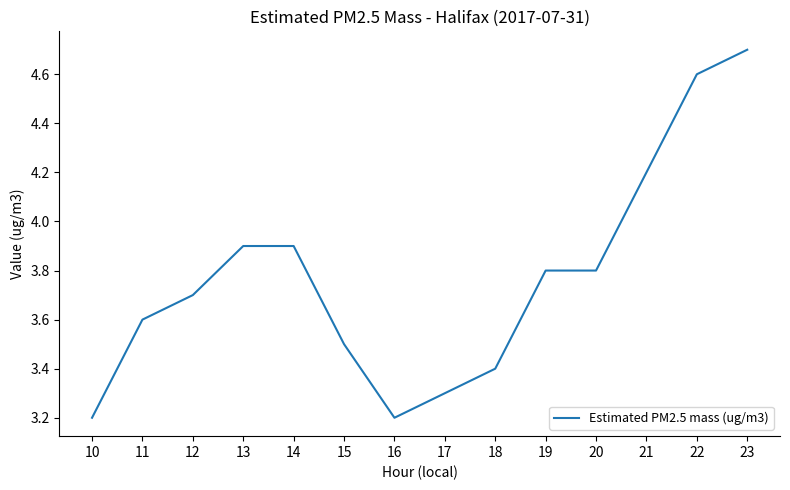

Approximately how many times larger is the value at 16 compared to 20?

0.8